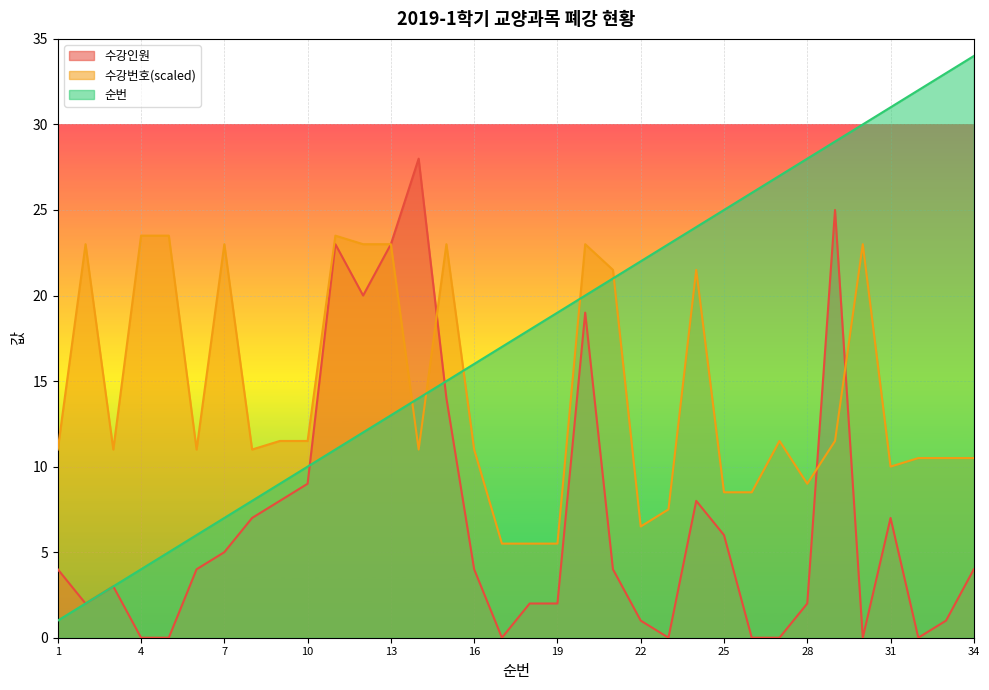

What is the value of the 수강인원 point at the 2nd from the left?

2.0